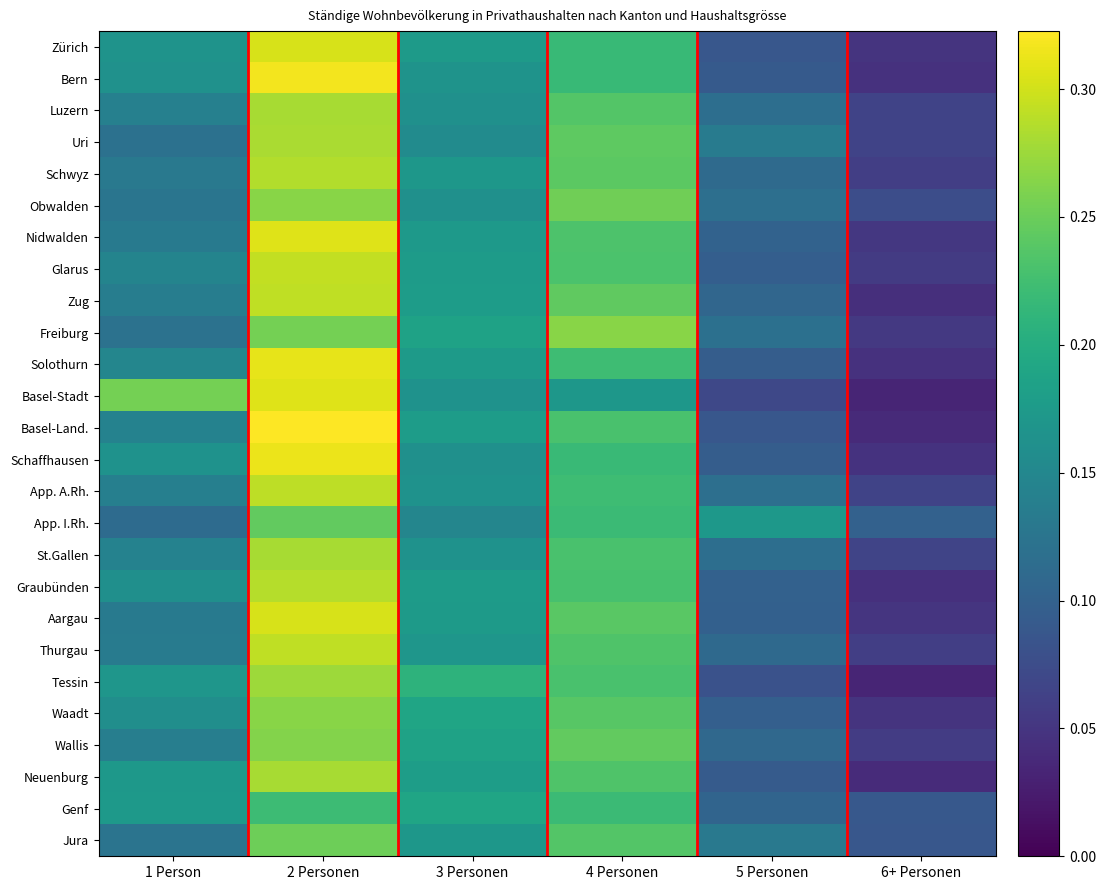

At 5 Personen, list the series in order from largest to smallest.

App. I.Rh., Uri, Jura, Freiburg, App. A.Rh., Obwalden, Luzern, St.Gallen, Schwyz, Thurgau, Wallis, Zug, Genf, Nidwalden, Graubünden, Aargau, Waadt, Glarus, Solothurn, Schaffhausen, Neuenburg, Bern, Zürich, Basel-Land., Tessin, Basel-Stadt